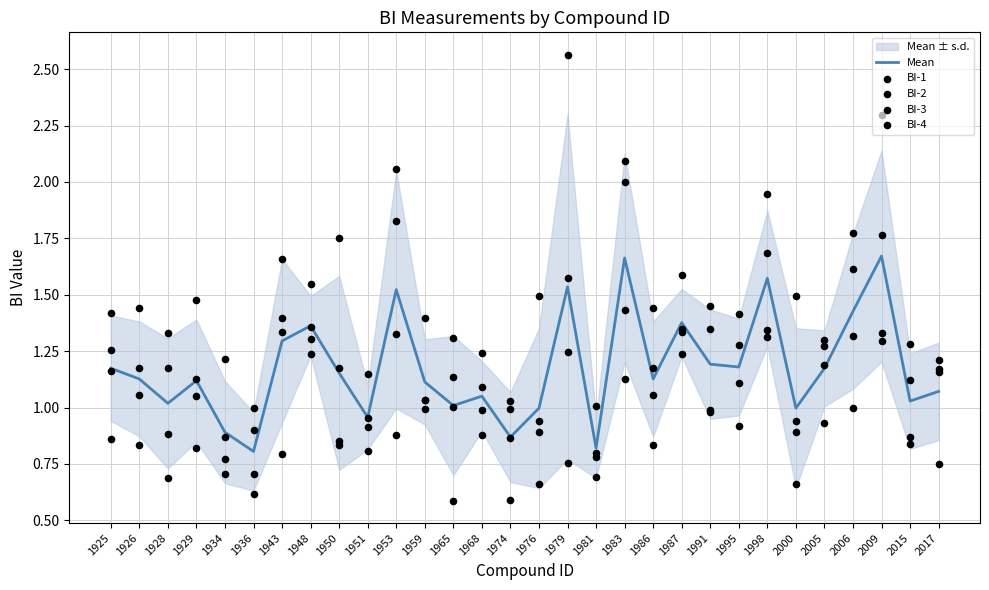

Which series has the largest Y range (max minus min)?

BI-2